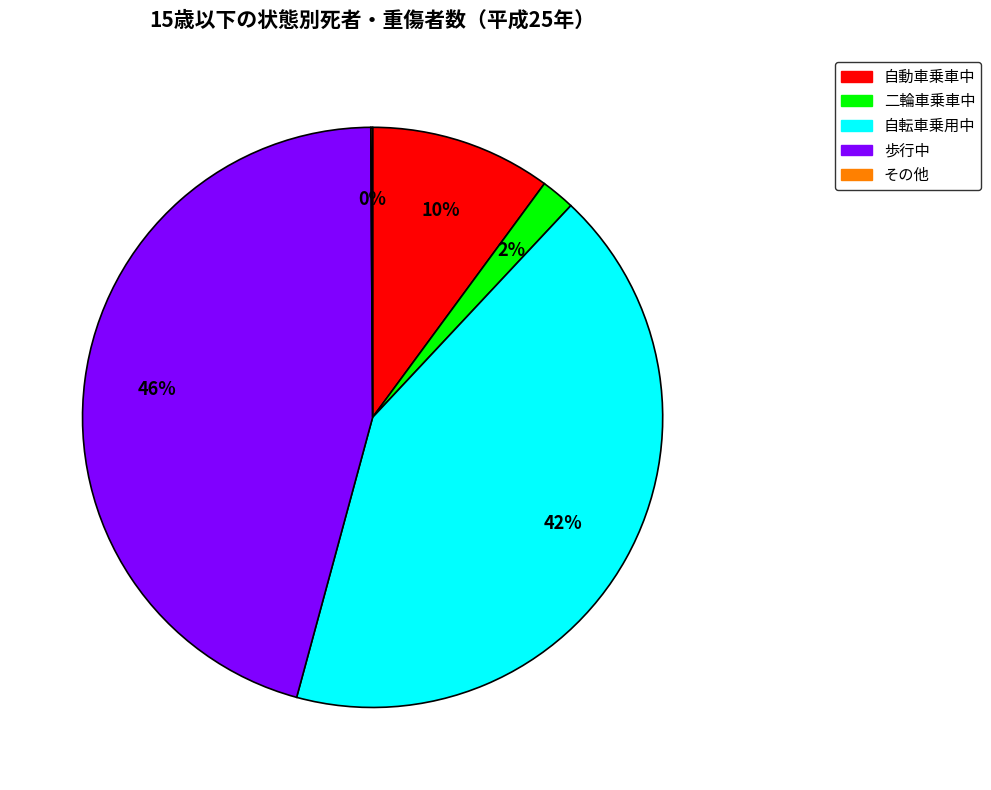

Combined, do 自転車乗用中 and 二輪車乗車中 account for over 50%?

No